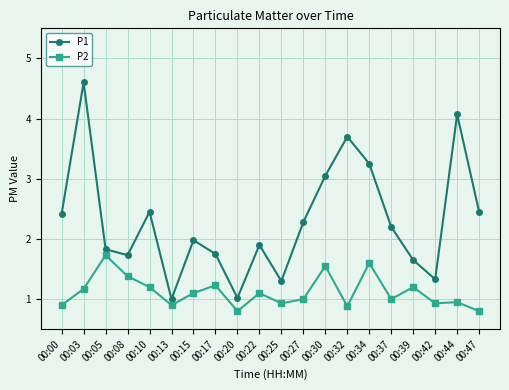

What is the total value across all series at 00:44?

5.0